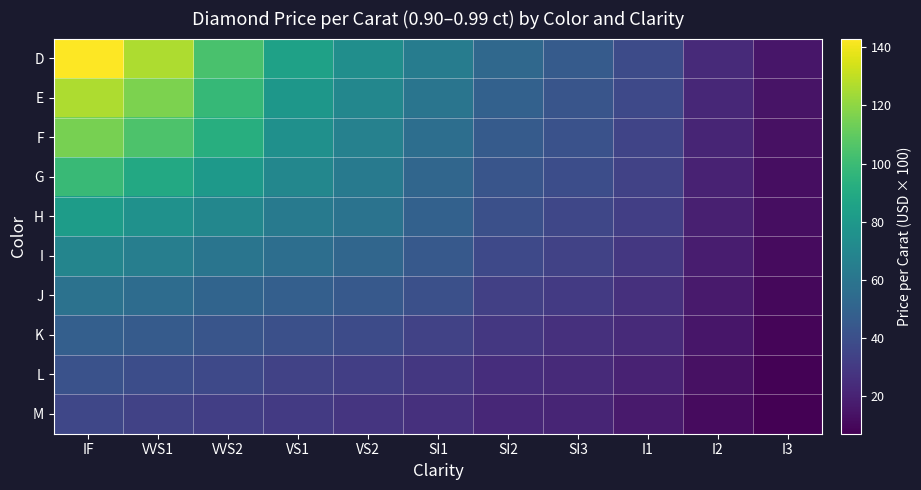

What is the minimum value shown in the chart?

7